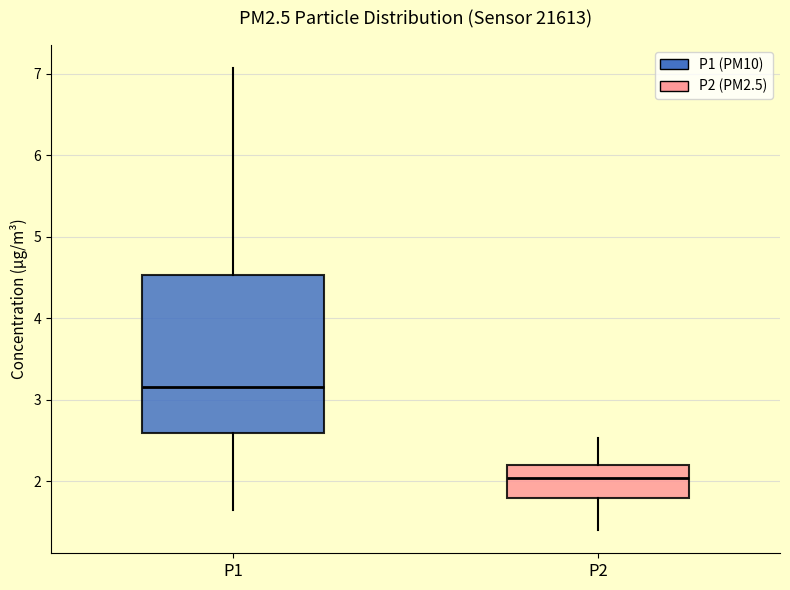

Reading left to right, read every box against the y-axis: the position of its median line, the range the box covers, and the ends of its whiskers. The values are not printed on the chart, so give them approximately, as read against the axis.

P1: median 3.2, box 2.6 to 4.5, whiskers 1.7 to 7.1
P2: median 2.0, box 1.8 to 2.2, whiskers 1.4 to 2.5